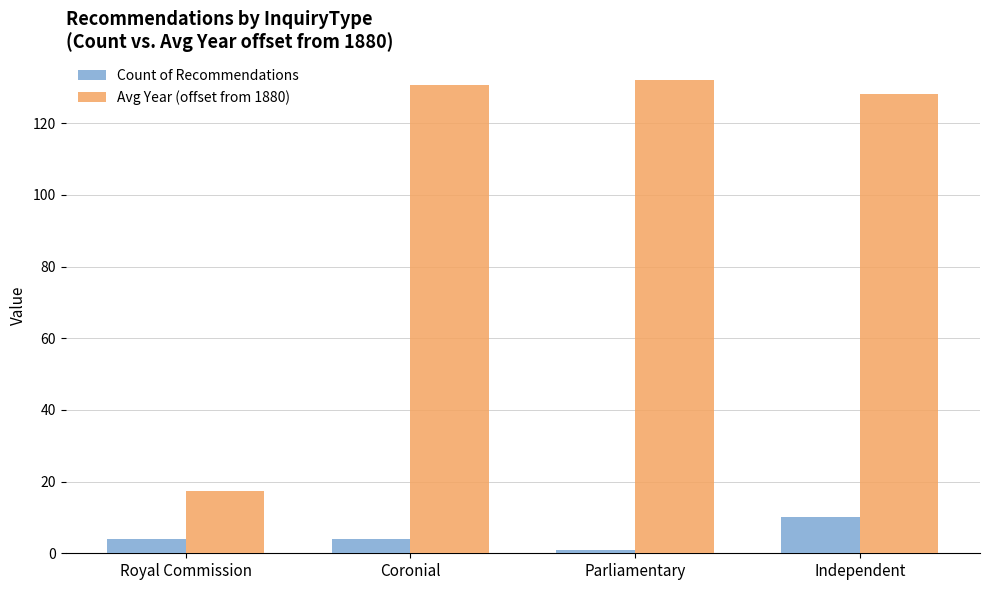

Which category has the highest value across all series?

Parliamentary